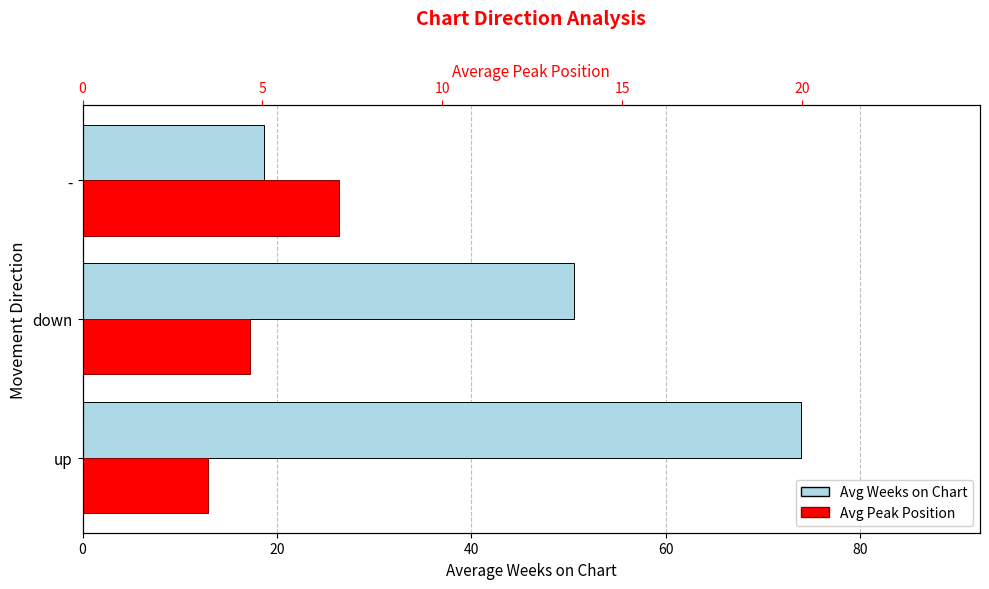

What is the lowest value of the Avg Peak Position series?

3.5